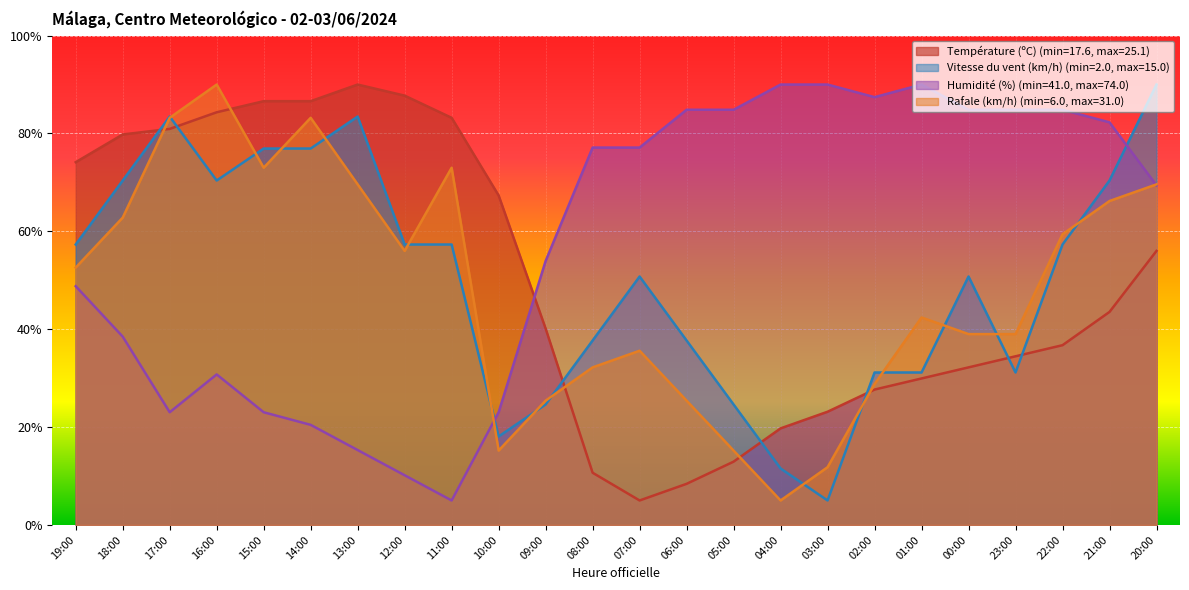

What is the difference between the highest and lowest values at 10:00?

52.1